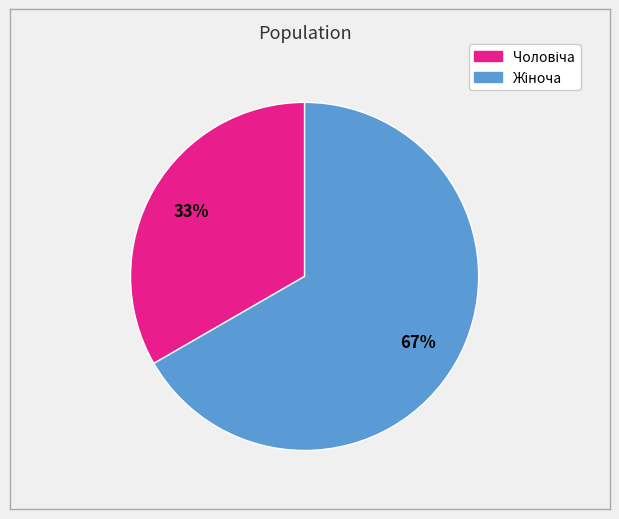

Is there any slice that represents more than half of the pie?

Yes